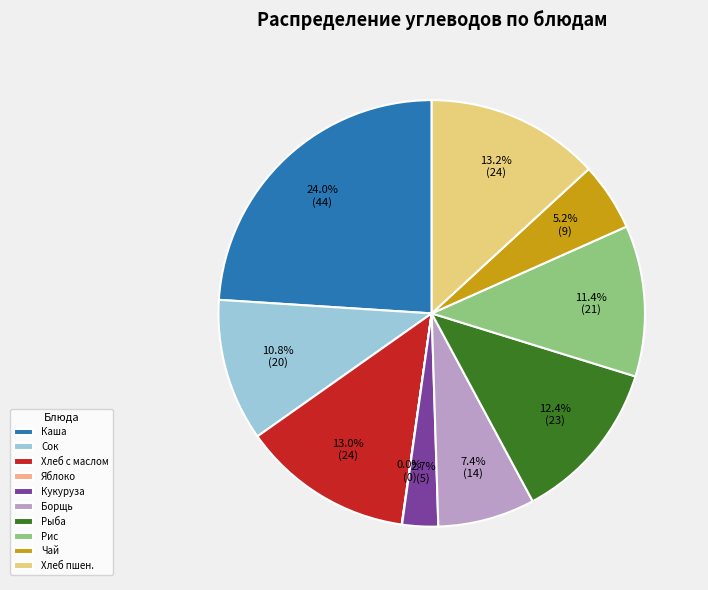

What is the largest slice in the pie chart?

Каша